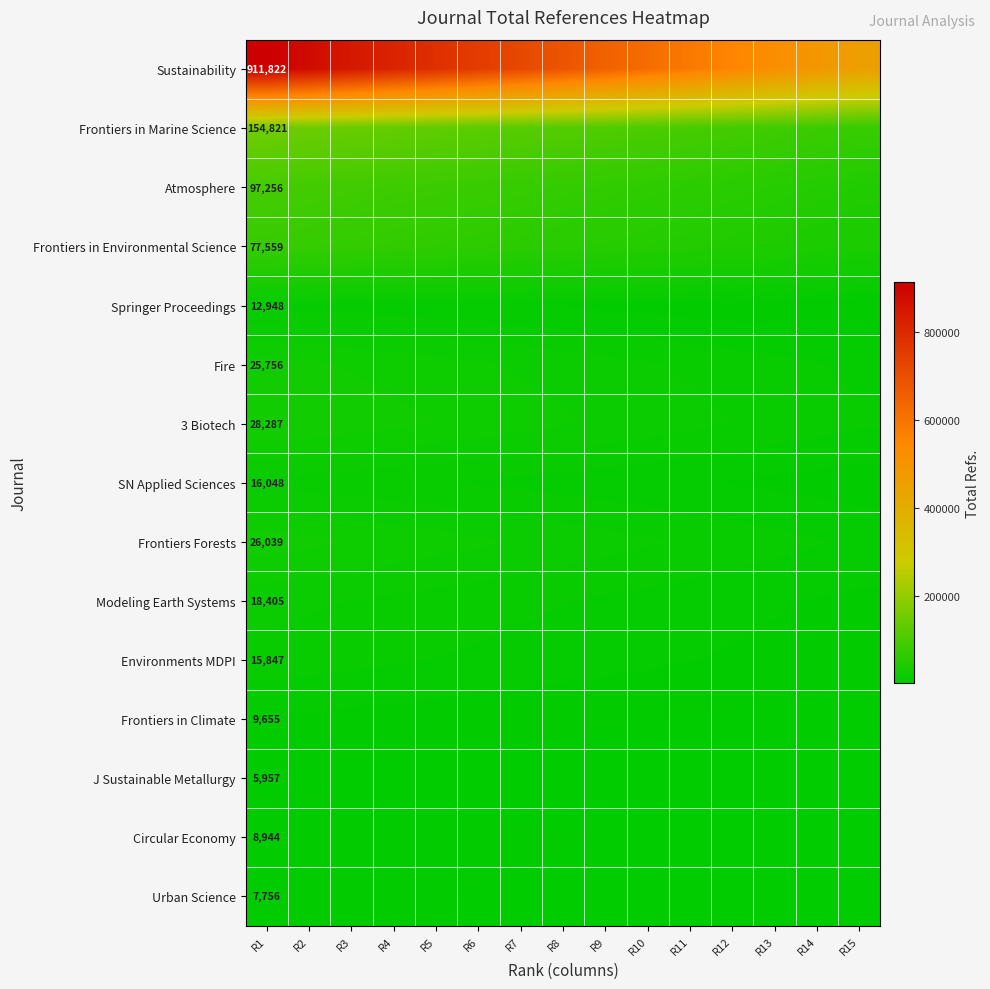

At how many categories does at least one series exceed 434959?

15